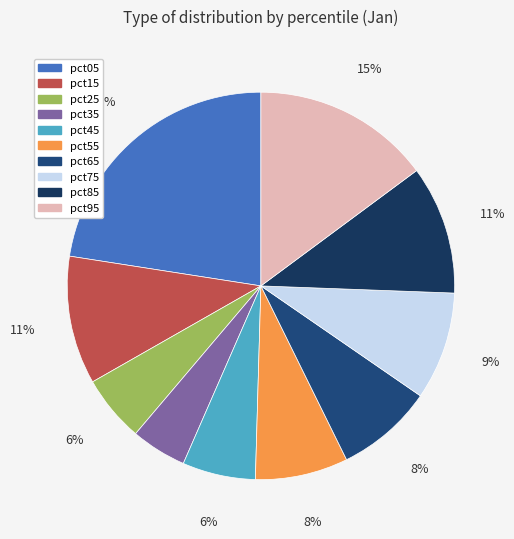

What percentage is NOT represented by pct05?

77.5%